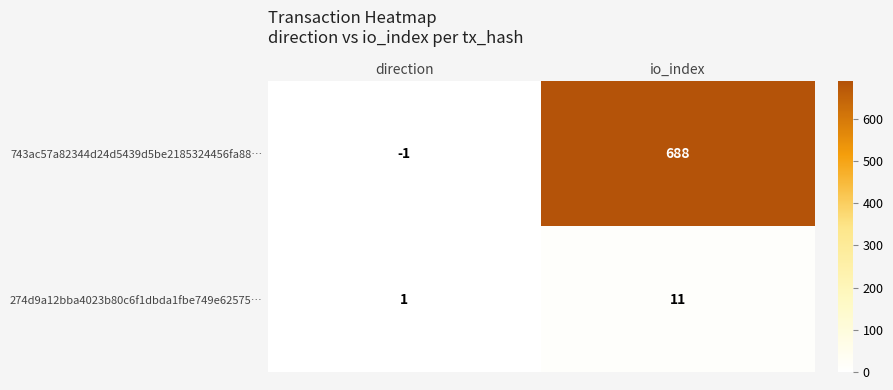

List the series in order of their overall mean, lowest first.

274d9a12bba4023b80c6f1dbda1fbe749e62575…, 743ac57a82344d24d5439d5be2185324456fa88…